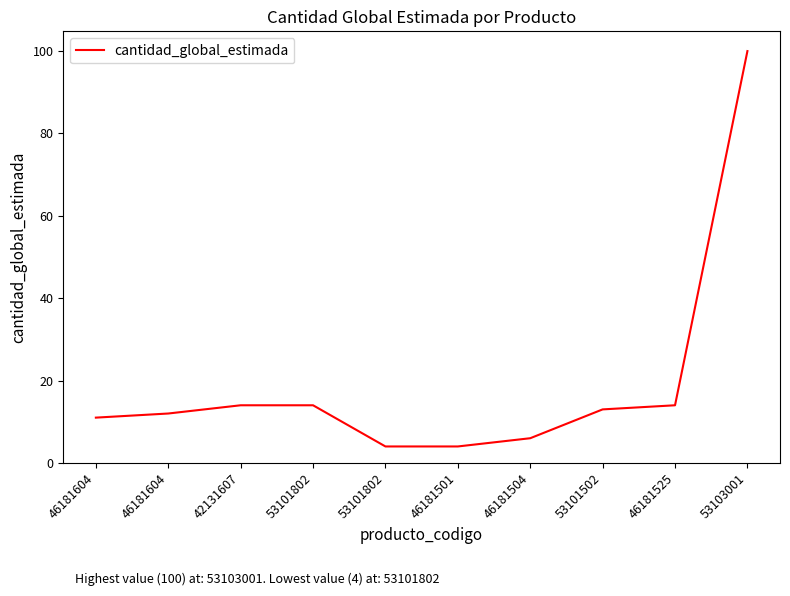

The chart shows a value of 2 at 46181501. True or false?

False